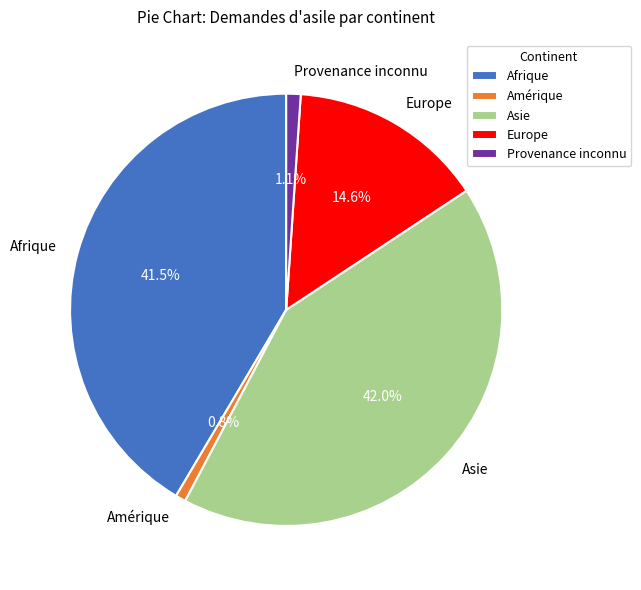

Which category has the biggest portion of the pie?

Asie